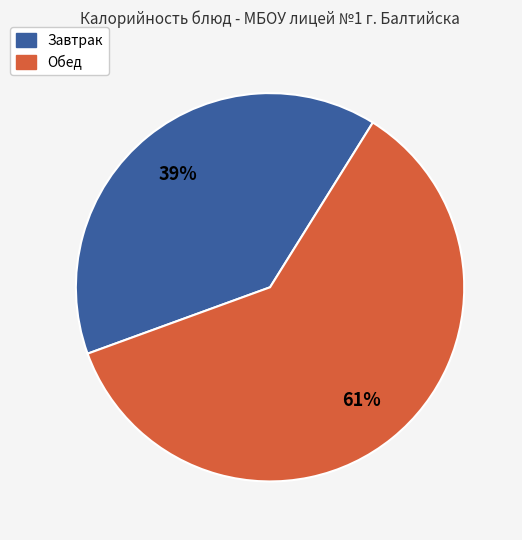

To the nearest percent, what is the average slice percentage?

50%